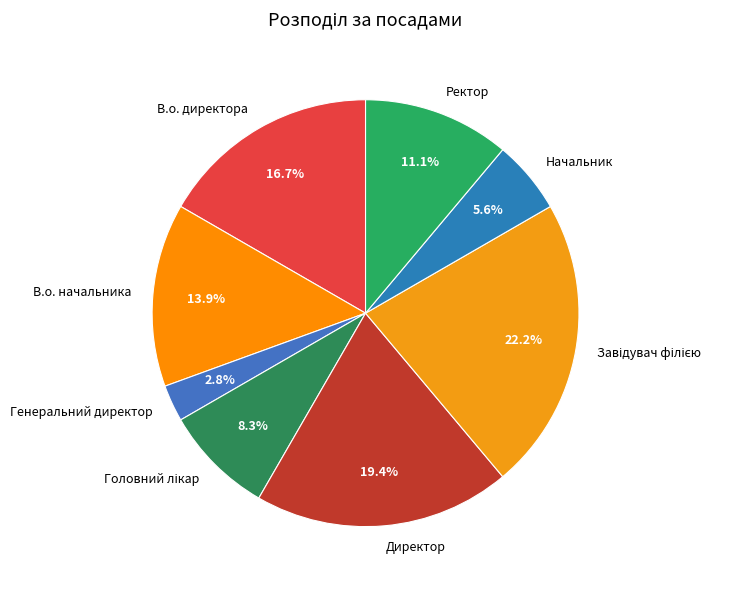

Which category has the smallest portion of the pie?

Генеральний директор